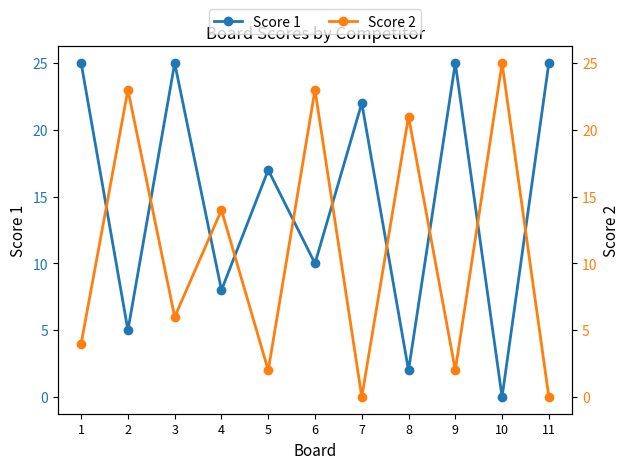

Reading left to right, extract all data points from this chart.

Score 1: 25	5	25	8	17	10	22	2	25	0	25
Score 2: 4	23	6	14	2	23	0	21	2	25	0